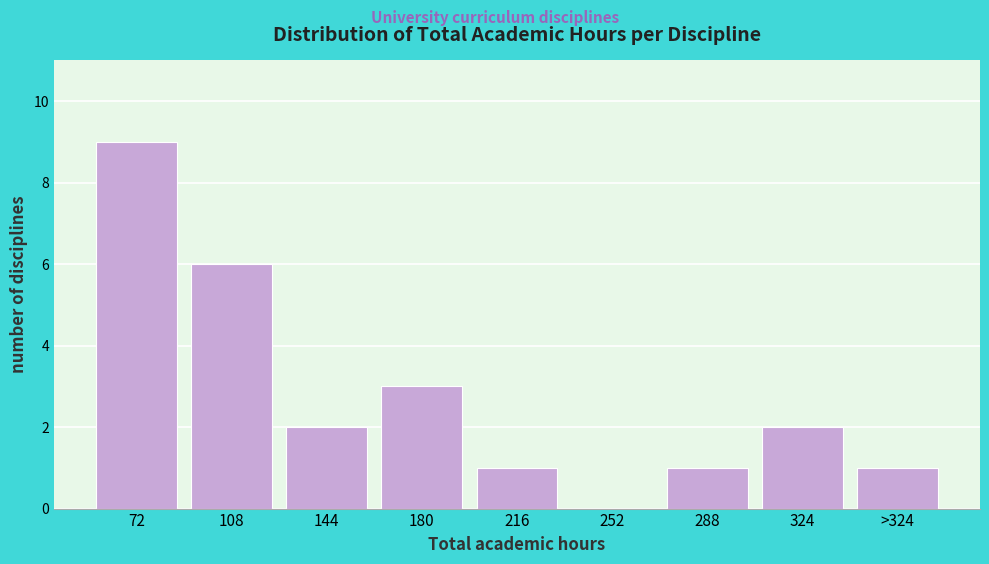

Reading left to right, what are all the values shown in this chart?

72=9	108=6	144=2	180=3	216=1	252=0	288=1	324=2	>324=1